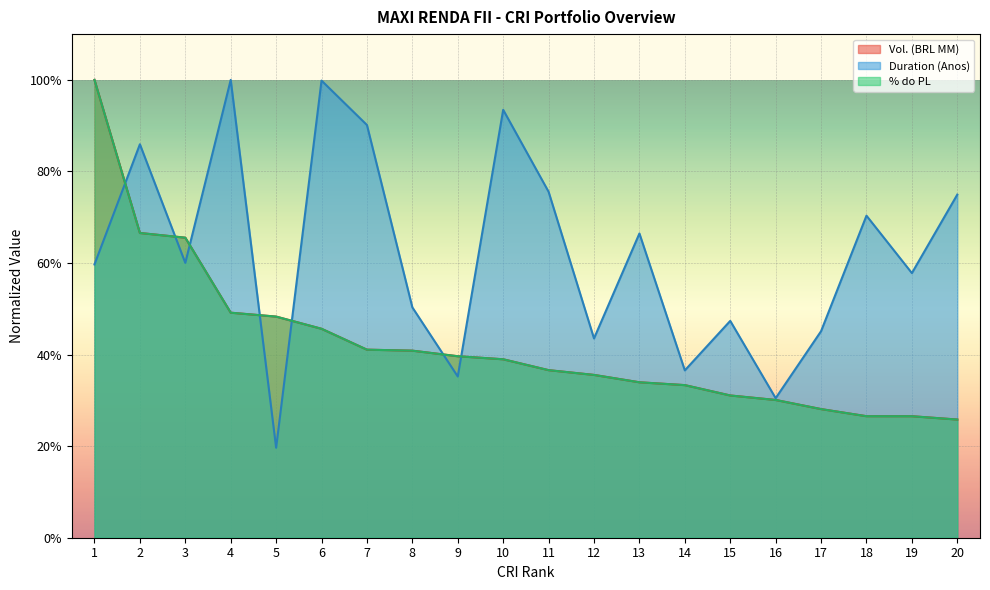

Reading left to right, what are all the values shown in this chart?

Vol. (BRL MM): 1=1.0	2=0.7	3=0.7	4=0.5	5=0.5	6=0.5	7=0.4	8=0.4	9=0.4	10=0.4	11=0.4	12=0.4	13=0.3	14=0.3	15=0.3	16=0.3	17=0.3	18=0.3	19=0.3	20=0.3
Duration (Anos): 1=0.6	2=0.9	3=0.6	4=1.0	5=0.2	6=1.0	7=0.9	8=0.5	9=0.4	10=0.9	11=0.8	12=0.4	13=0.7	14=0.4	15=0.5	16=0.3	17=0.5	18=0.7	19=0.6	20=0.7
% do PL: 1=1.0	2=0.7	3=0.7	4=0.5	5=0.5	6=0.5	7=0.4	8=0.4	9=0.4	10=0.4	11=0.4	12=0.4	13=0.3	14=0.3	15=0.3	16=0.3	17=0.3	18=0.3	19=0.3	20=0.3